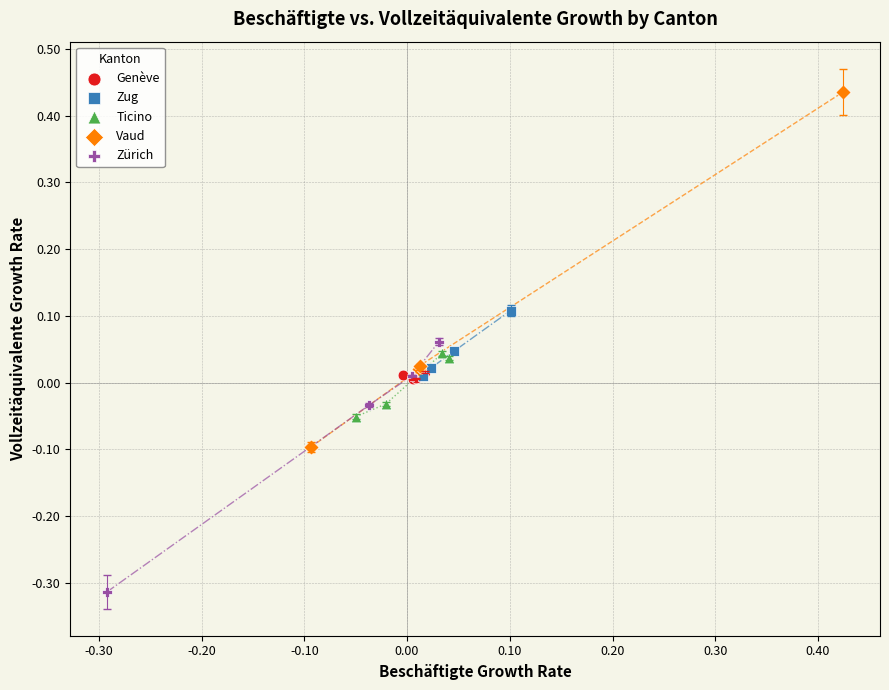

Which series contains the highest Y value?

Vaud